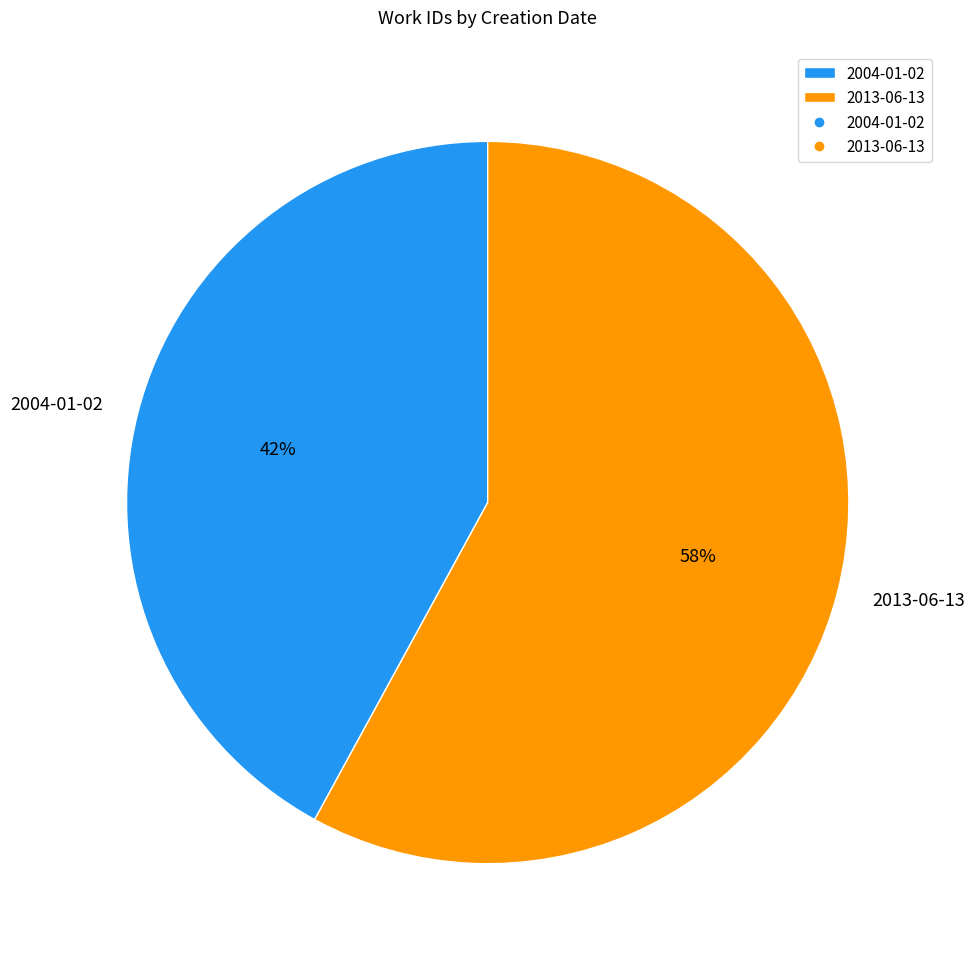

What percentage is the 2004-01-02 slice, to the nearest percent?

42%